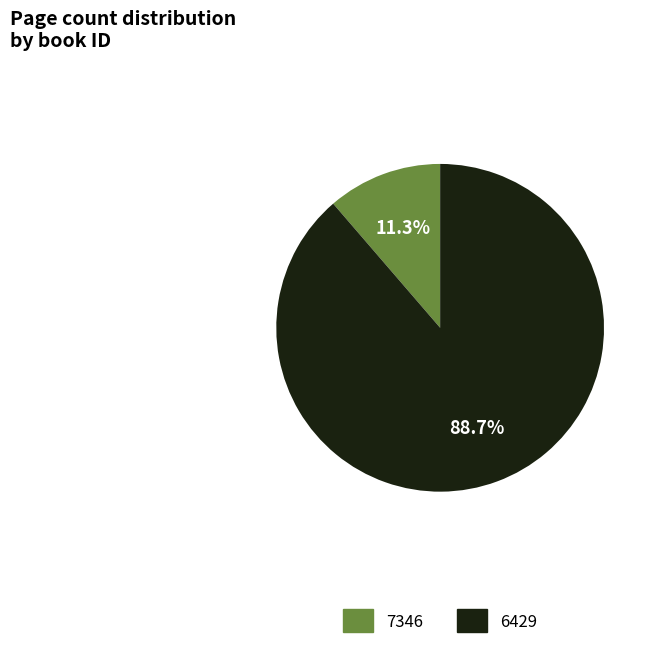

To the nearest percent, what is the difference between the largest and smallest slice percentages?

77%